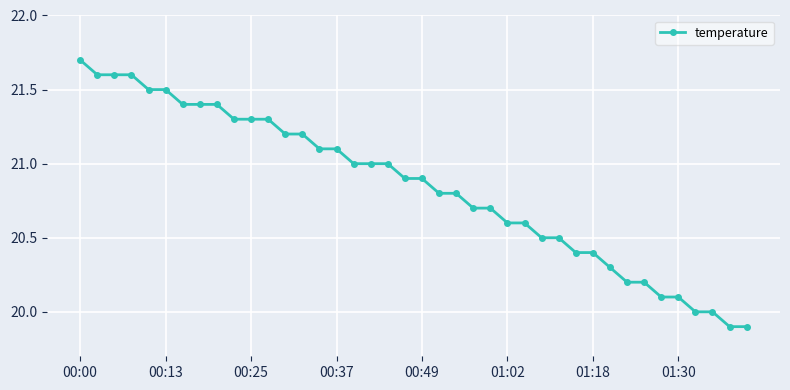

Reading left to right, extract all data points from this chart.

21.7	21.6	21.6	21.6	21.5	21.5	21.4	21.4	21.4	21.3	21.3	21.3	21.2	21.2	21.1	21.1	21.0	21.0	21.0	20.9	20.9	20.8	20.8	20.7	20.7	20.6	20.6	20.5	20.5	20.4	20.4	20.3	20.2	20.2	20.1	20.1	20.0	20.0	19.9	19.9